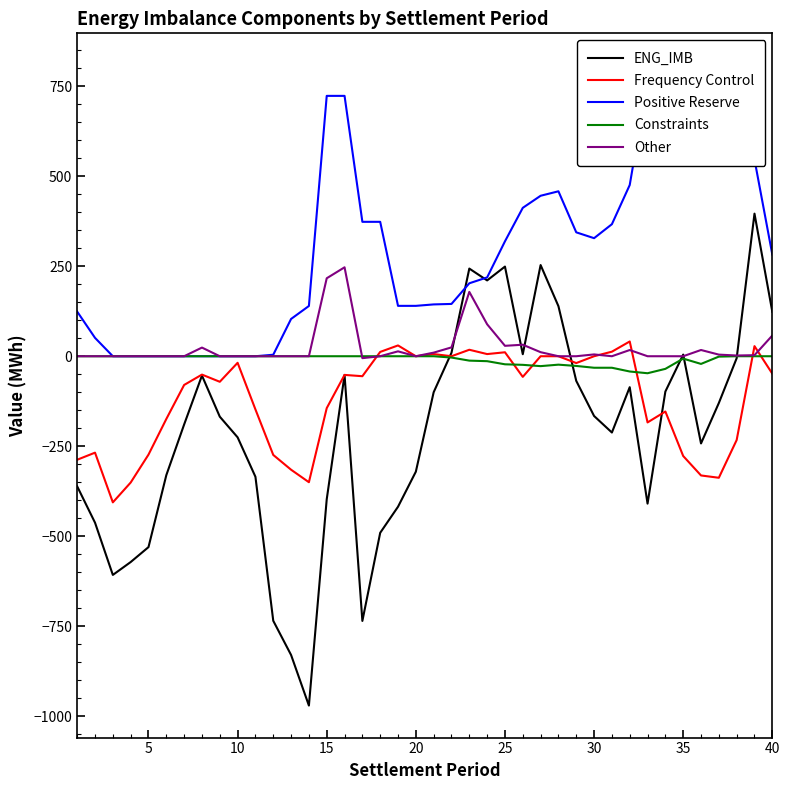

What are all the series names shown in the legend?

ENG_IMB, Frequency Control, Positive Reserve, Constraints, Other